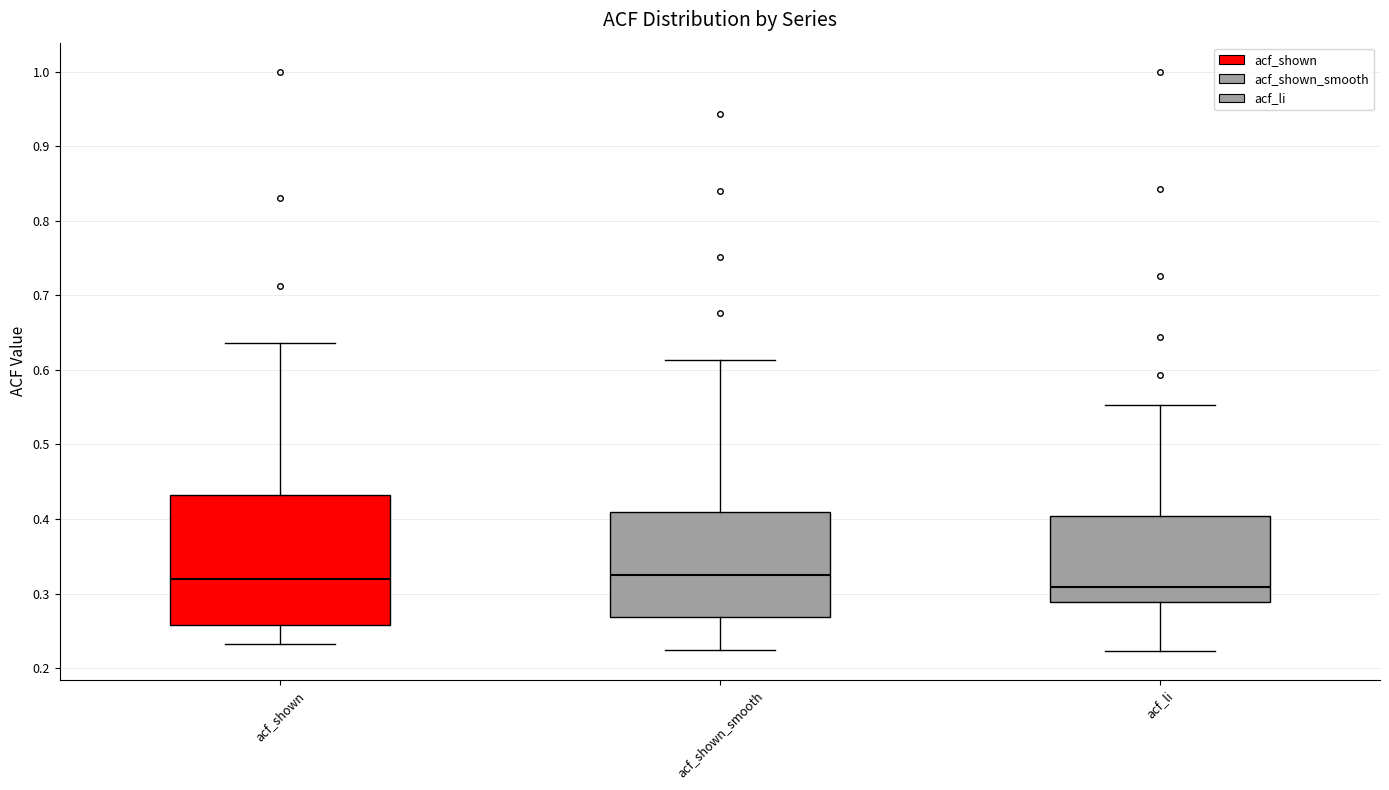

Reading left to right, read every box against the y-axis: the position of its median line, the range the box covers, and the ends of its whiskers. The values are not printed on the chart, so give them approximately, as read against the axis.

acf_shown: median 0.32, box 0.26 to 0.43, whiskers 0.23 to 0.64
acf_shown_smooth: median 0.32, box 0.27 to 0.41, whiskers 0.22 to 0.61
acf_li: median 0.31, box 0.29 to 0.40, whiskers 0.22 to 0.55